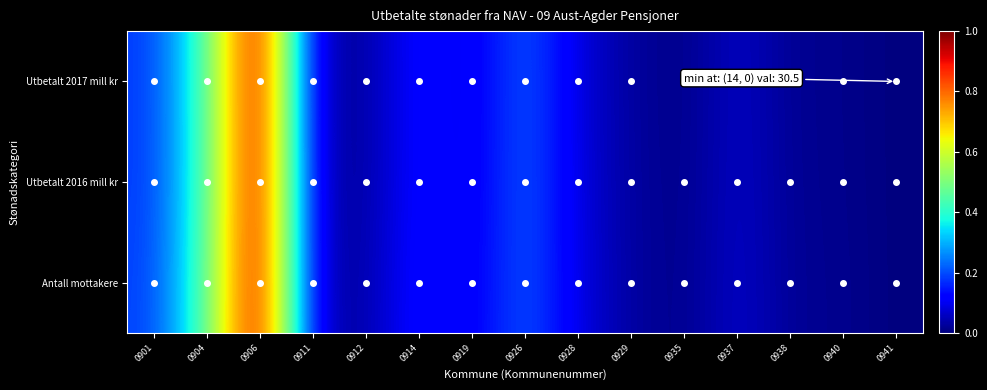

Reading left to right, what are all the values shown in this chart?

Utbetalt 2017 mill kr: 0901=0.2	0904=0.4	0906=1.0	0911=0.0	0912=0.0	0914=0.1	0919=0.1	0926=0.2	0928=0.1	0929=0.0	0935=0.0	0937=0.1	0938=0.0	0940=0.0	0941=0.0
Utbetalt 2016 mill kr: 0901=0.2	0904=0.4	0906=1.0	0911=0.0	0912=0.0	0914=0.1	0919=0.1	0926=0.2	0928=0.1	0929=0.0	0935=0.0	0937=0.1	0938=0.0	0940=0.0	0941=0.0
Antall mottakere: 0901=0.2	0904=0.4	0906=1.0	0911=0.0	0912=0.0	0914=0.1	0919=0.1	0926=0.2	0928=0.1	0929=0.0	0935=0.0	0937=0.1	0938=0.0	0940=0.0	0941=0.0